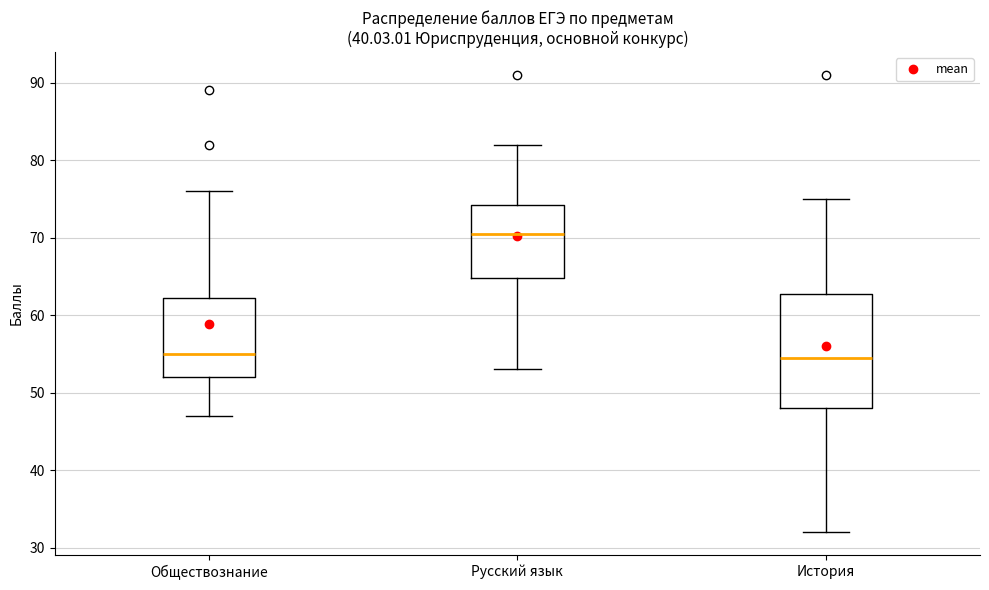

Reading left to right, read every box against the y-axis: the position of its median line, the range the box covers, and the ends of its whiskers. The values are not printed on the chart, so give them approximately, as read against the axis.

Обществознание: median 55, box 52 to 62, whiskers 47 to 76
Русский язык: median 71, box 65 to 74, whiskers 53 to 82
История: median 55, box 48 to 63, whiskers 32 to 75